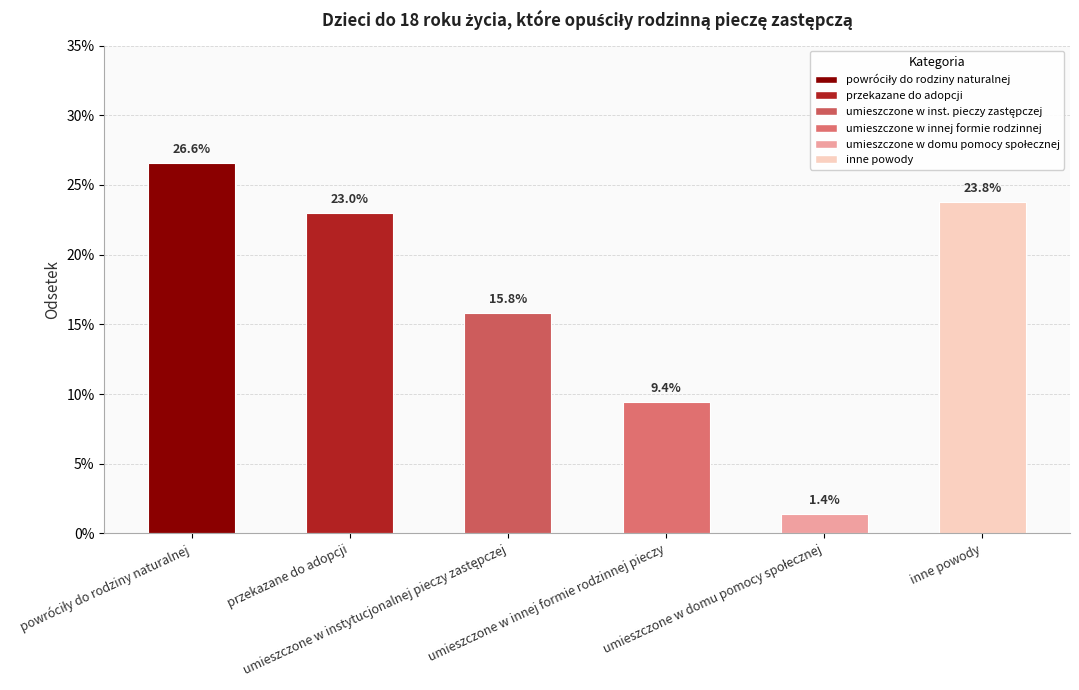

Is it true that the value at inne powody is 0.2?

True